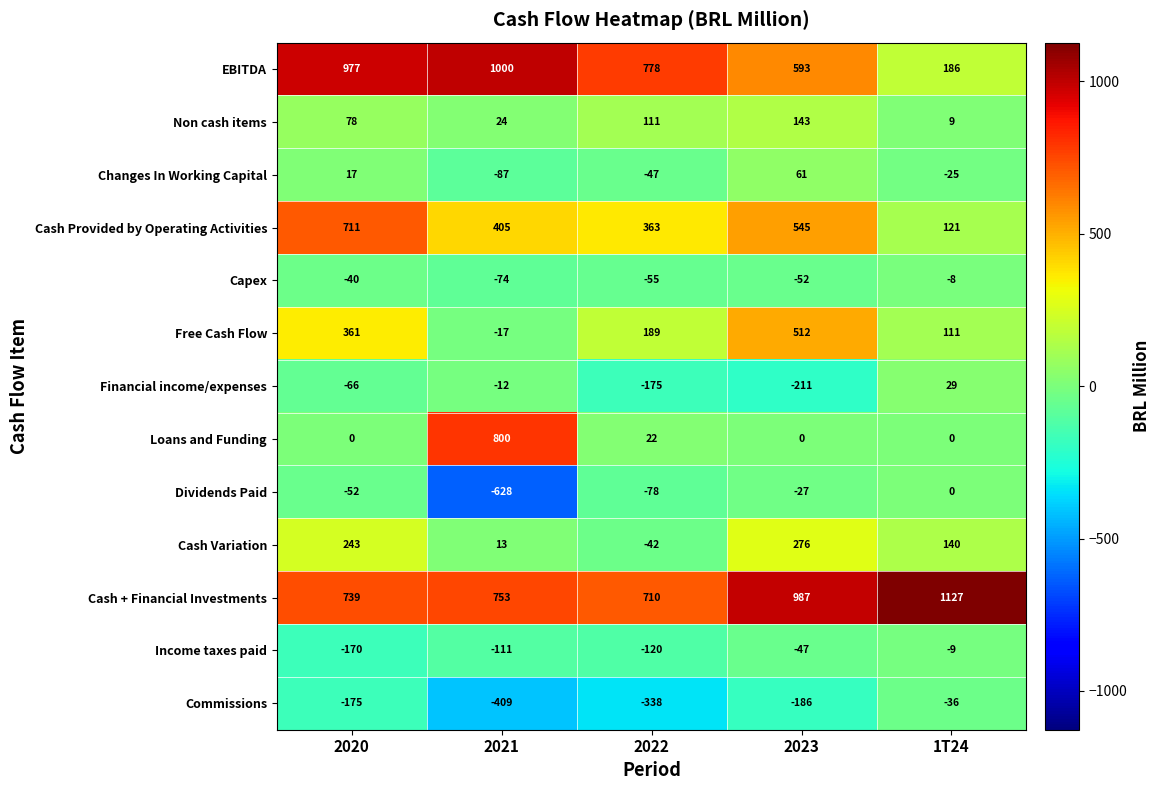

Is it true that EBITDA equals 977 at 2020?

True